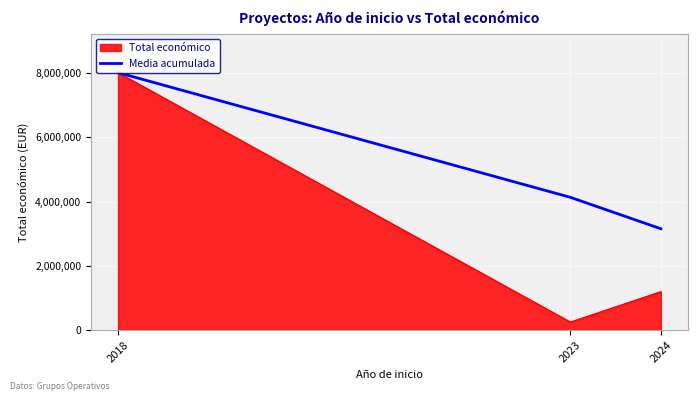

Rank the series by their average value, from lowest to highest.

Total económico, Media acumulada